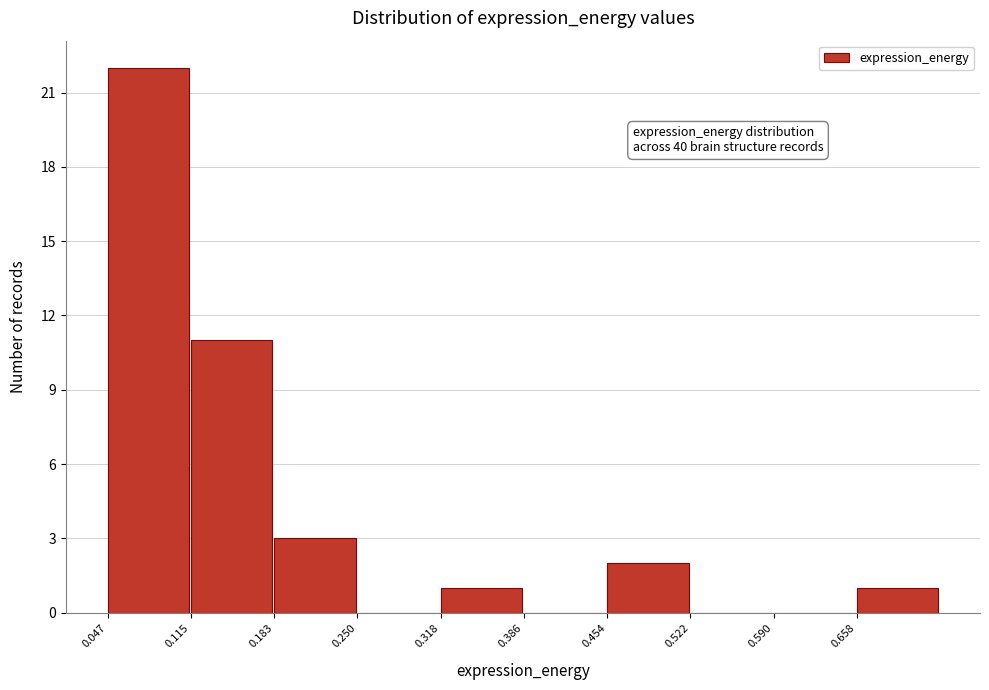

Which range on the x-axis has the tallest bar?

0.05 to 0.11